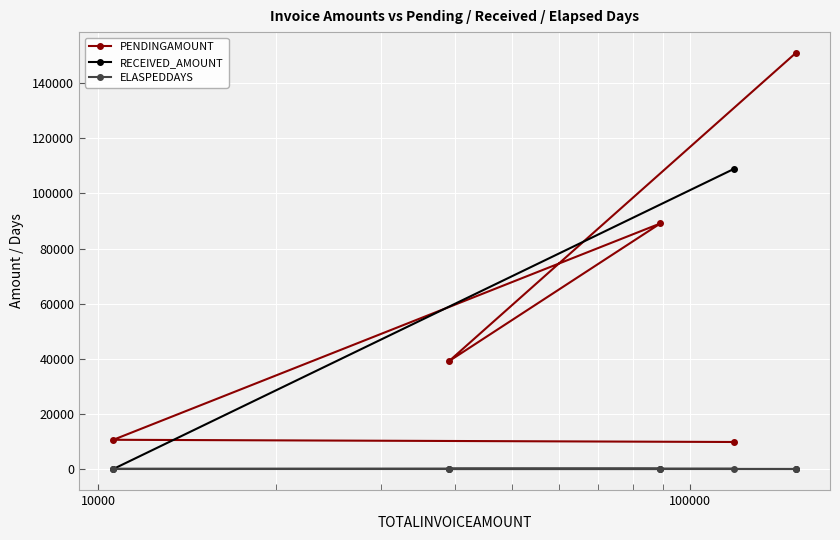

At how many categories does at least one series exceed 33416?

4